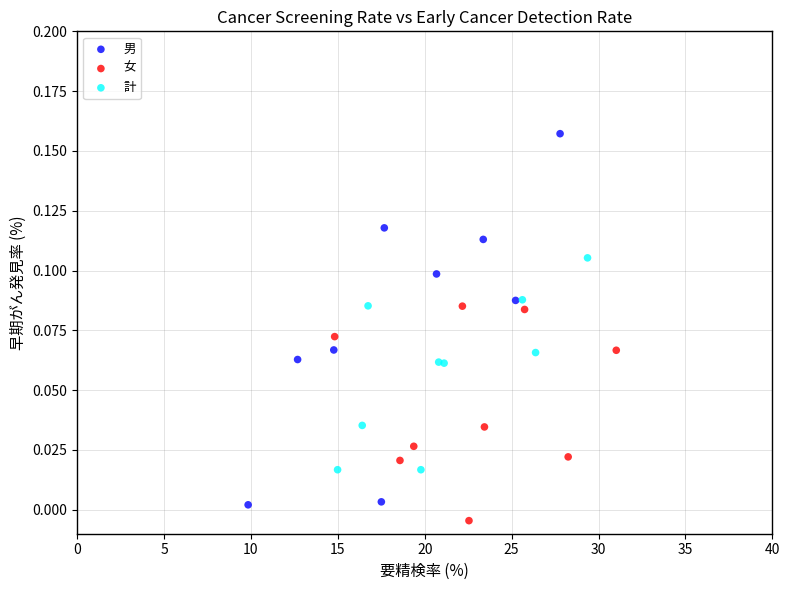

What are all the series names shown in the legend?

男, 女, 計